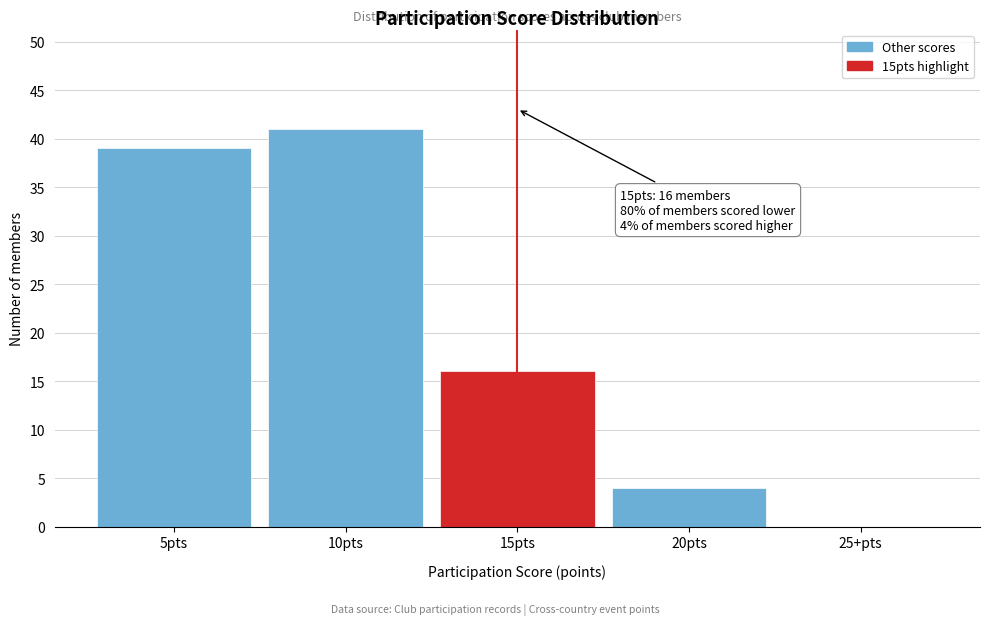

Reading right to left, what are all the values shown in this chart?

25+pts=0	20pts=4	15pts=16	10pts=41	5pts=39